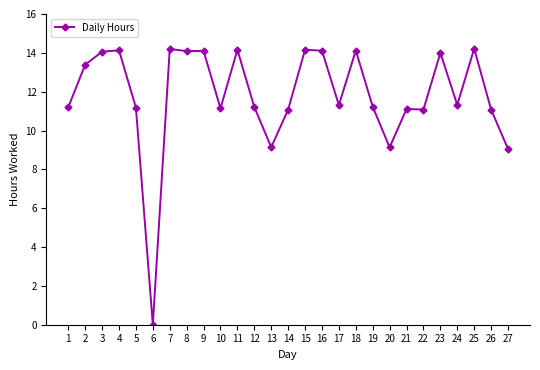

At which category does the data reach its first local valley?

6